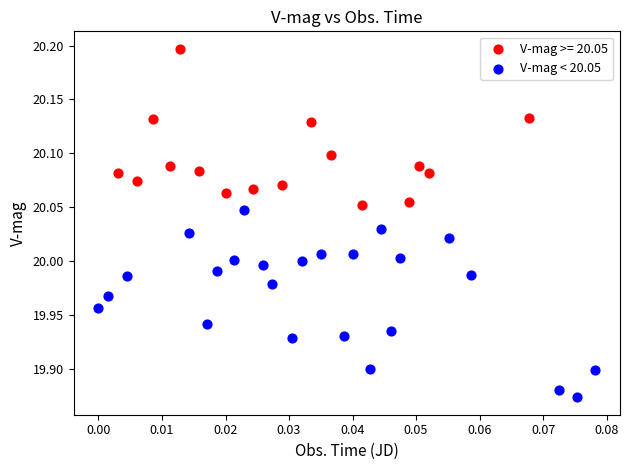

Which series contains the highest Y value?

V-mag >= 20.05